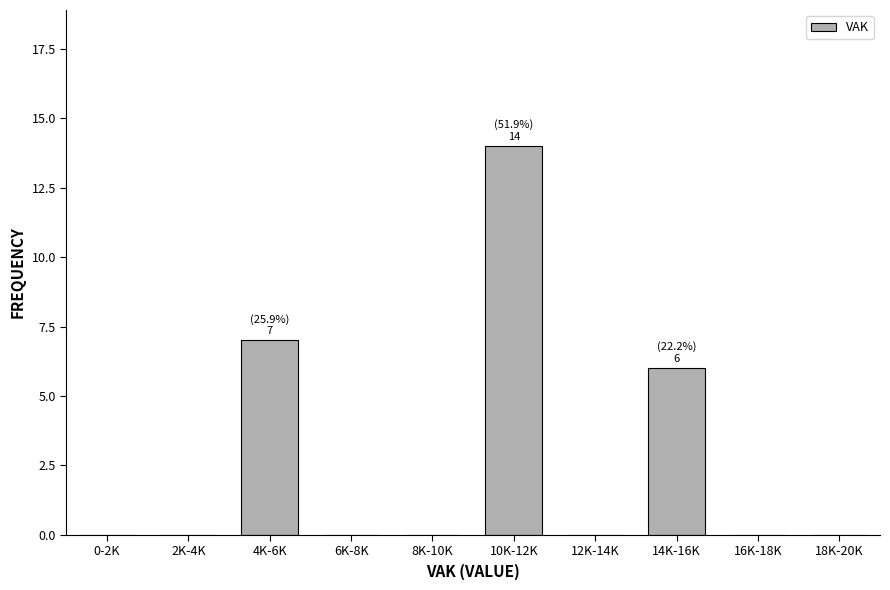

Reading left to right, what are all the values shown in this chart?

0-2K=0	2K-4K=0	4K-6K=7	6K-8K=0	8K-10K=0	10K-12K=14	12K-14K=0	14K-16K=6	16K-18K=0	18K-20K=0